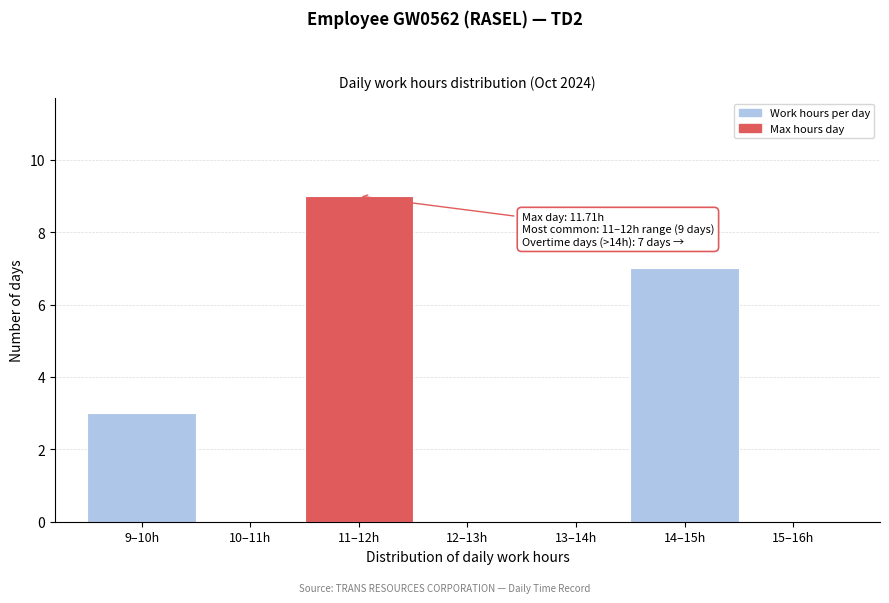

Reading left to right, list all the values displayed in this chart.

9–10h=3	10–11h=0	11–12h=9	12–13h=0	13–14h=0	14–15h=7	15–16h=0